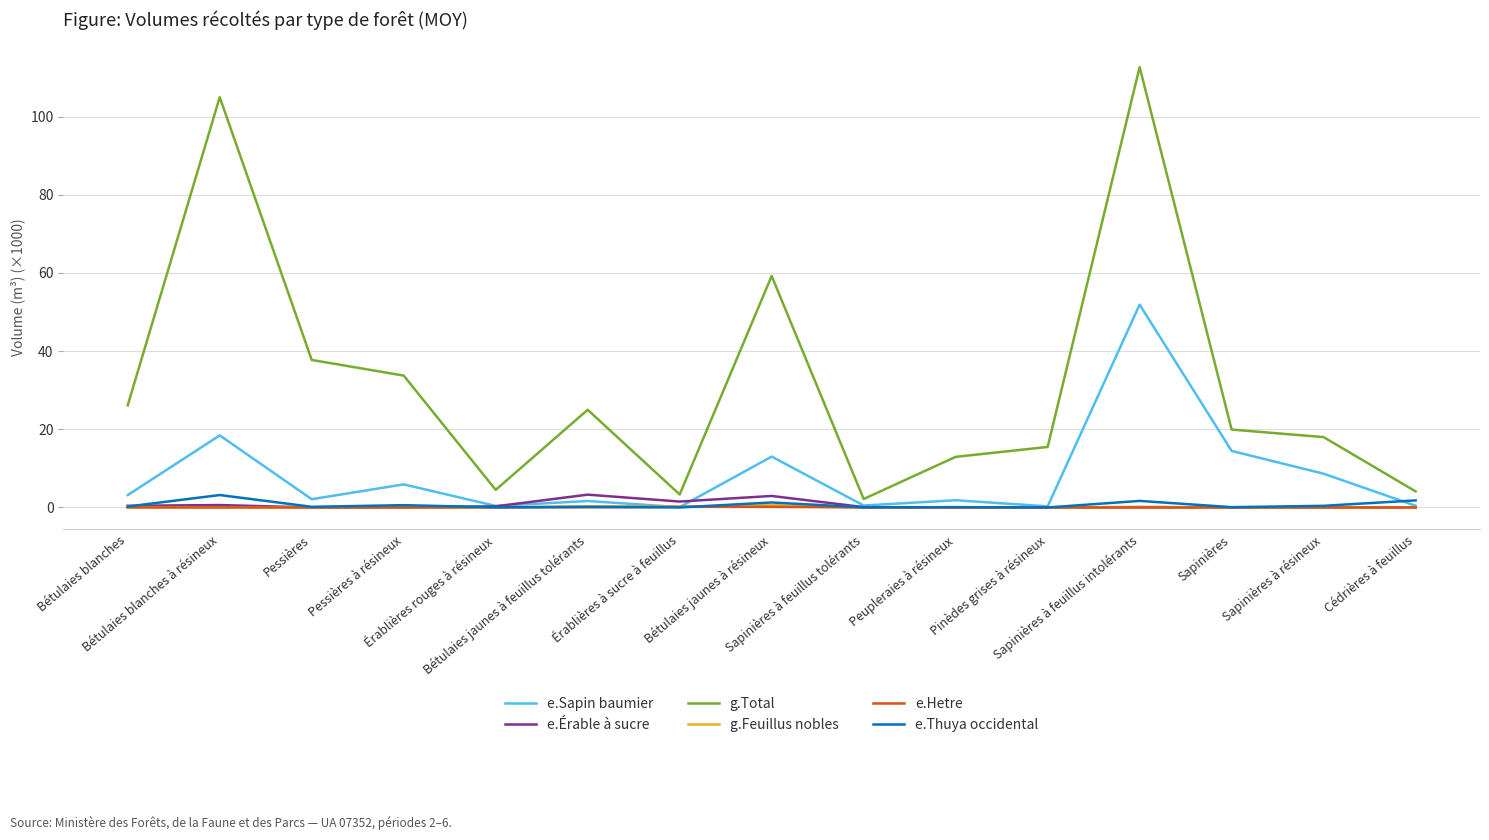

What is the average value of the g.Feuillus nobles series?

0.1